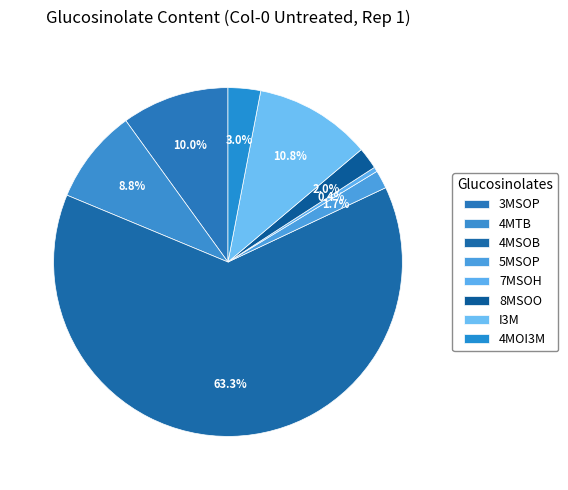

What percentage is the 4MTB slice, to the nearest percent?

9%